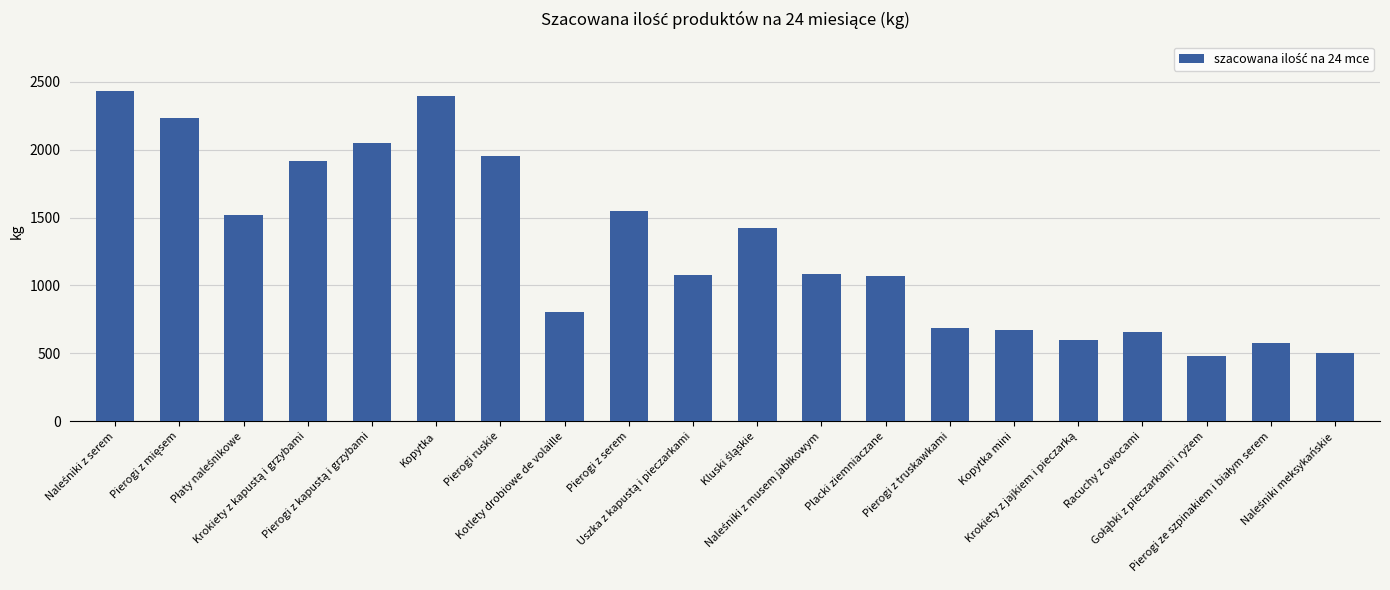

What is the difference between the maximum and minimum values?

1952.0